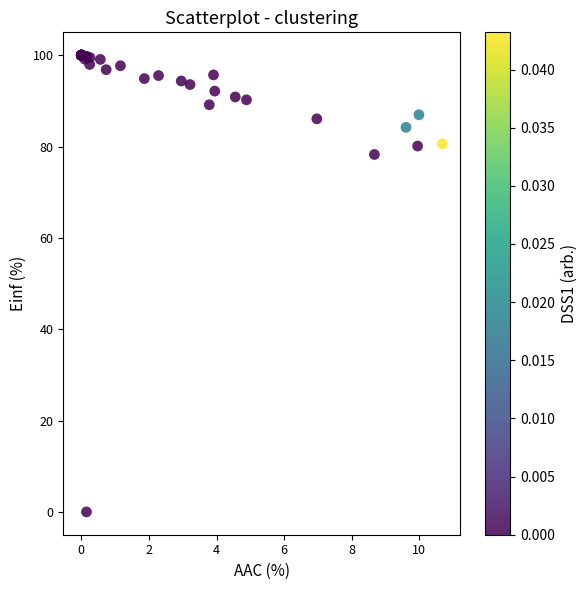

What Y value in the scatter plot is closest to 50?

78.3